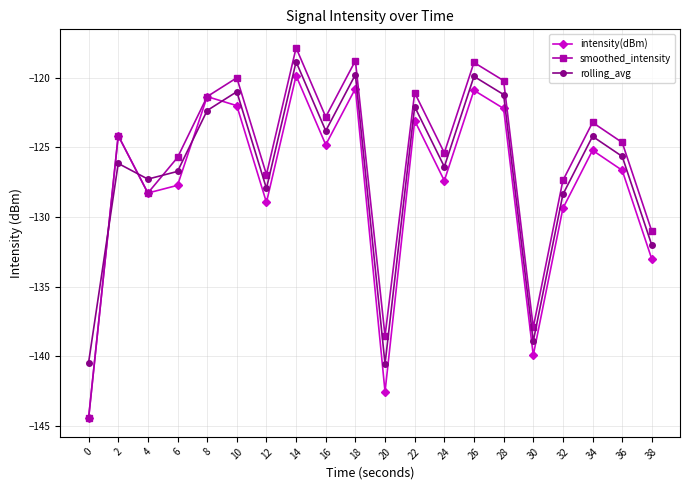

Reading left to right, list all the values displayed in this chart.

intensity(dBm): 0=-144.5	2=-124.2	4=-128.3	6=-127.7	8=-121.4	10=-122.0	12=-129.0	14=-119.9	16=-124.8	18=-120.8	20=-142.5	22=-123.1	24=-127.4	26=-120.9	28=-122.2	30=-139.9	32=-129.4	34=-125.2	36=-126.6	38=-133.0
smoothed_intensity: 0=-144.5	2=-124.2	4=-128.3	6=-125.7	8=-121.4	10=-120.0	12=-127.0	14=-117.9	16=-122.8	18=-118.8	20=-138.5	22=-121.1	24=-125.4	26=-118.9	28=-120.2	30=-137.9	32=-127.4	34=-123.2	36=-124.6	38=-131.0
rolling_avg: 0=-140.5	2=-126.2	4=-127.3	6=-126.7	8=-122.4	10=-121.0	12=-128.0	14=-118.9	16=-123.8	18=-119.8	20=-140.5	22=-122.1	24=-126.4	26=-119.9	28=-121.2	30=-138.9	32=-128.4	34=-124.2	36=-125.6	38=-132.0